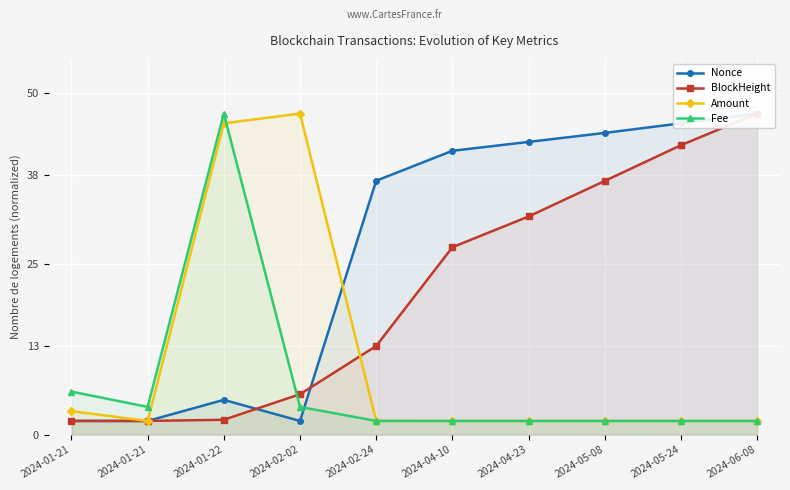

Between 2024-02-02 and 2024-01-21, which is larger?

2024-02-02